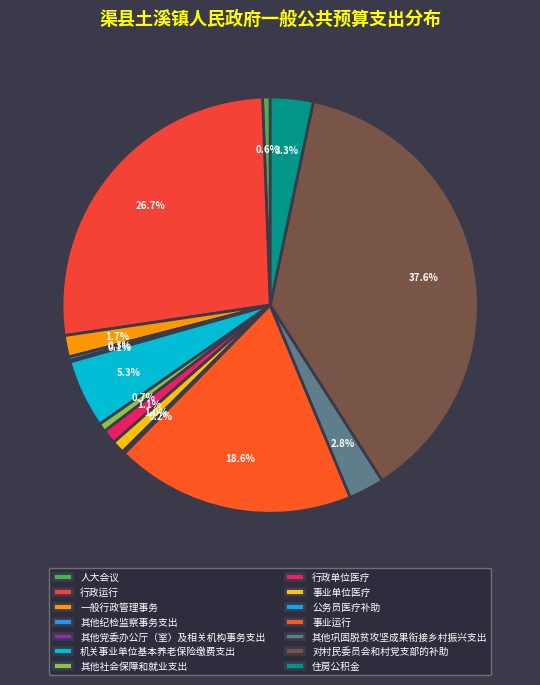

What percentage is NOT represented by 事业单位医疗?

99.0%